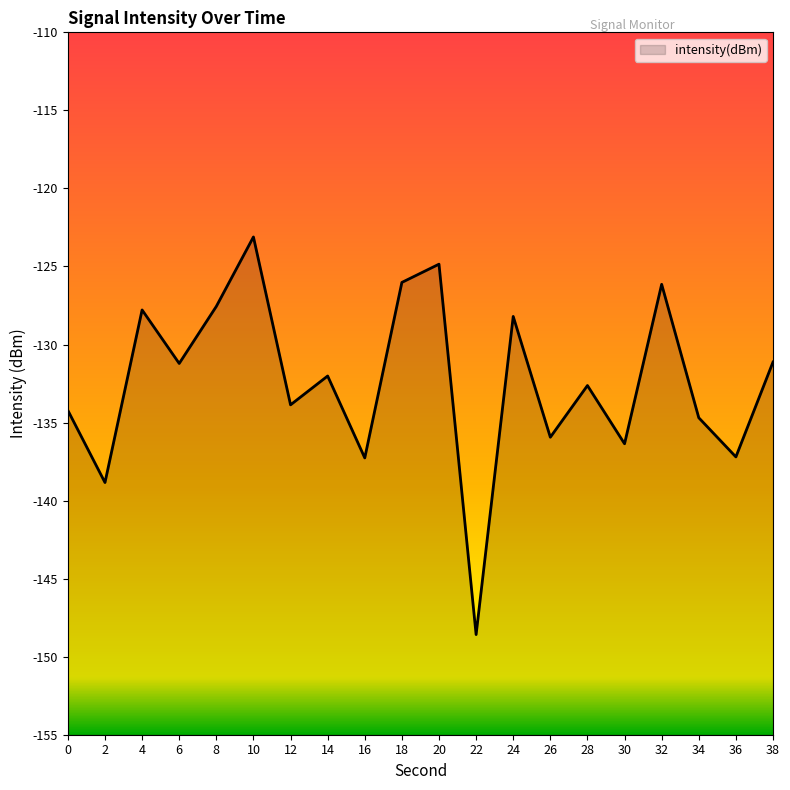

What is the value of the 5th point from the left?

-127.6